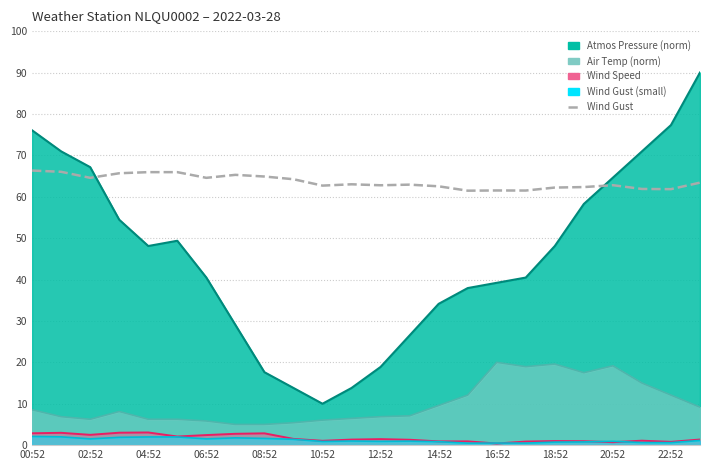

What position from the left is 19?

20